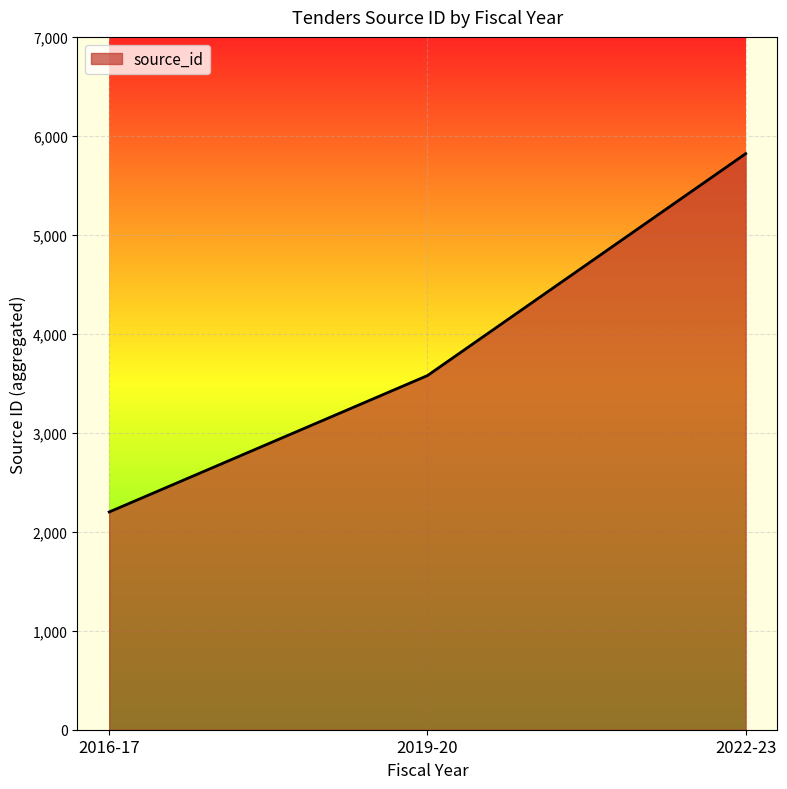

Reading right to left, transcribe all the data shown in this chart.

5820	3578	2200